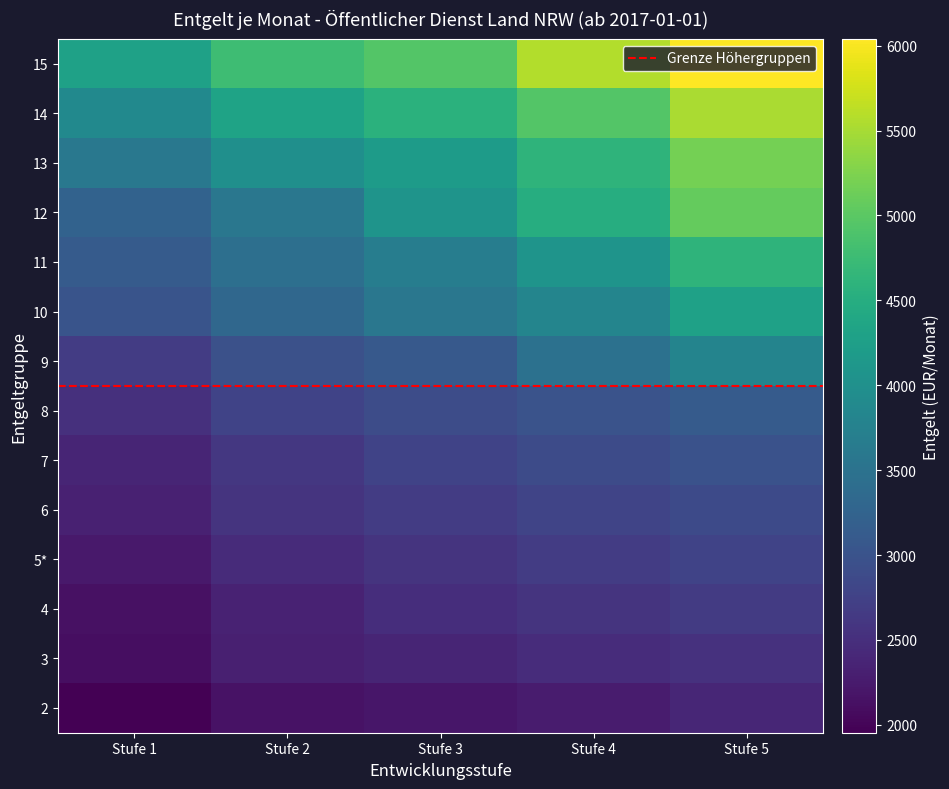

Between Stufe 2 and Stufe 5, which series saw the biggest shift?

12